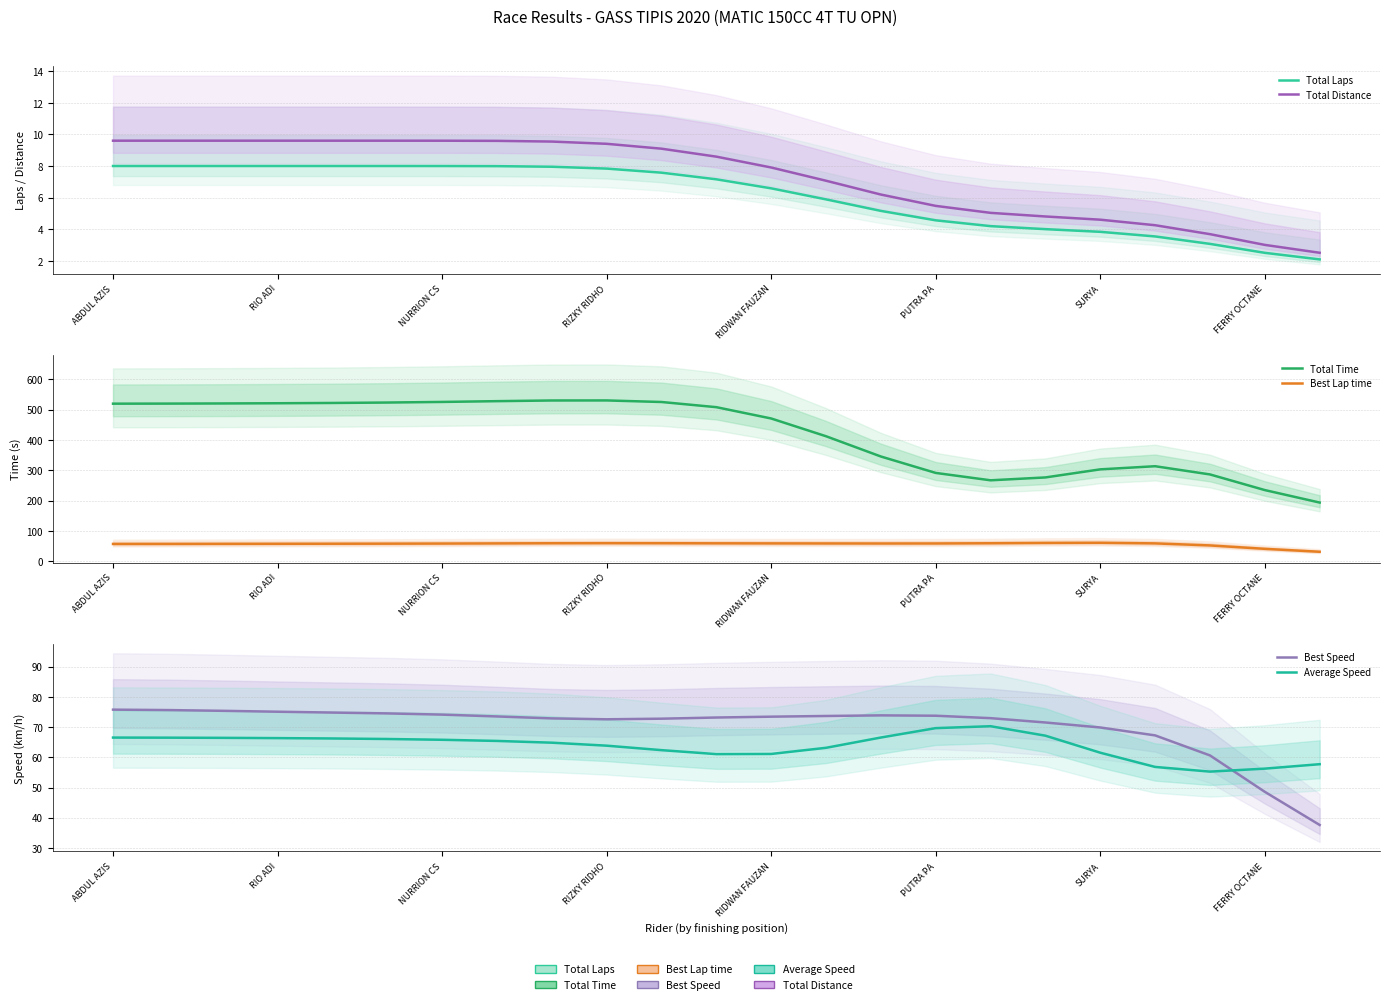

Is it true that Best Lap time equals 39.7 at RIZKY RIDHO?

False